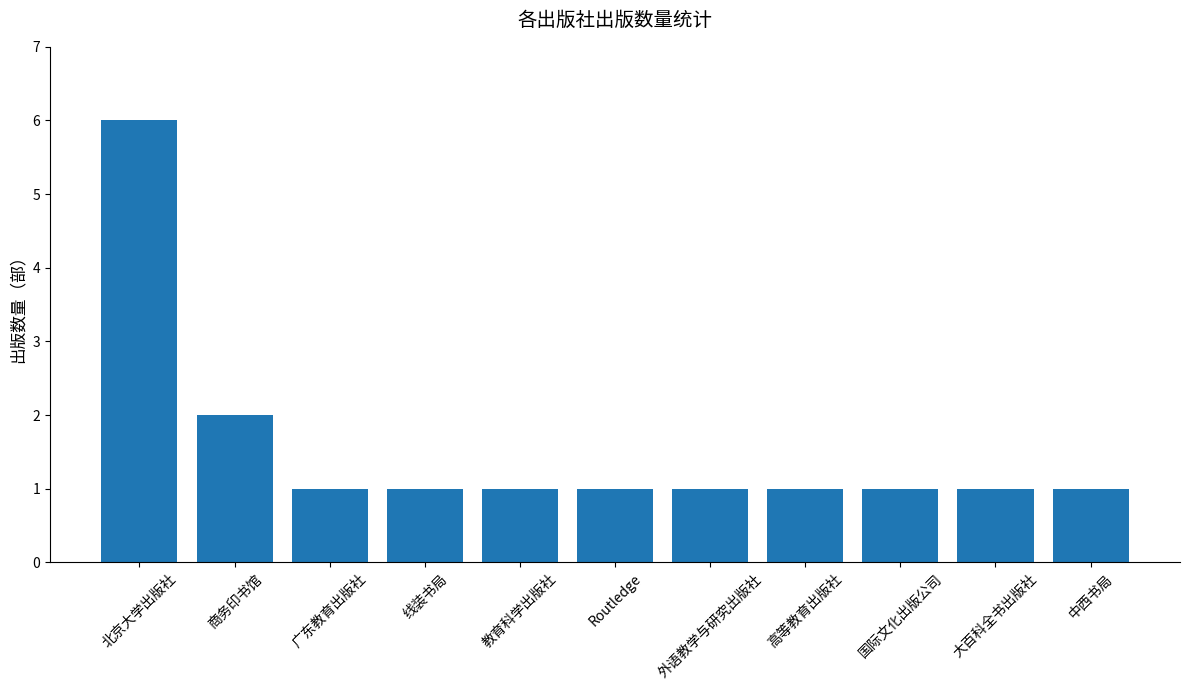

Which has a higher value, 北京大学出版社 or 教育科学出版社?

北京大学出版社